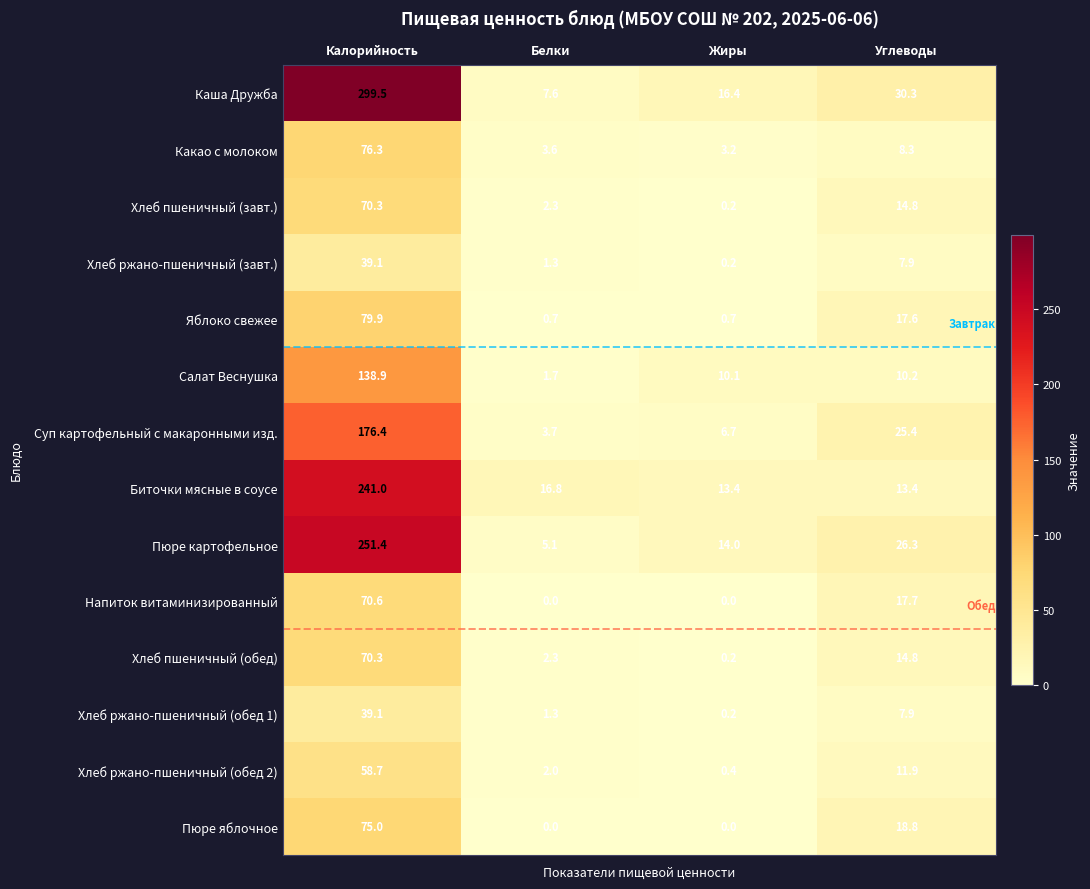

How many series are shown in this chart?

14